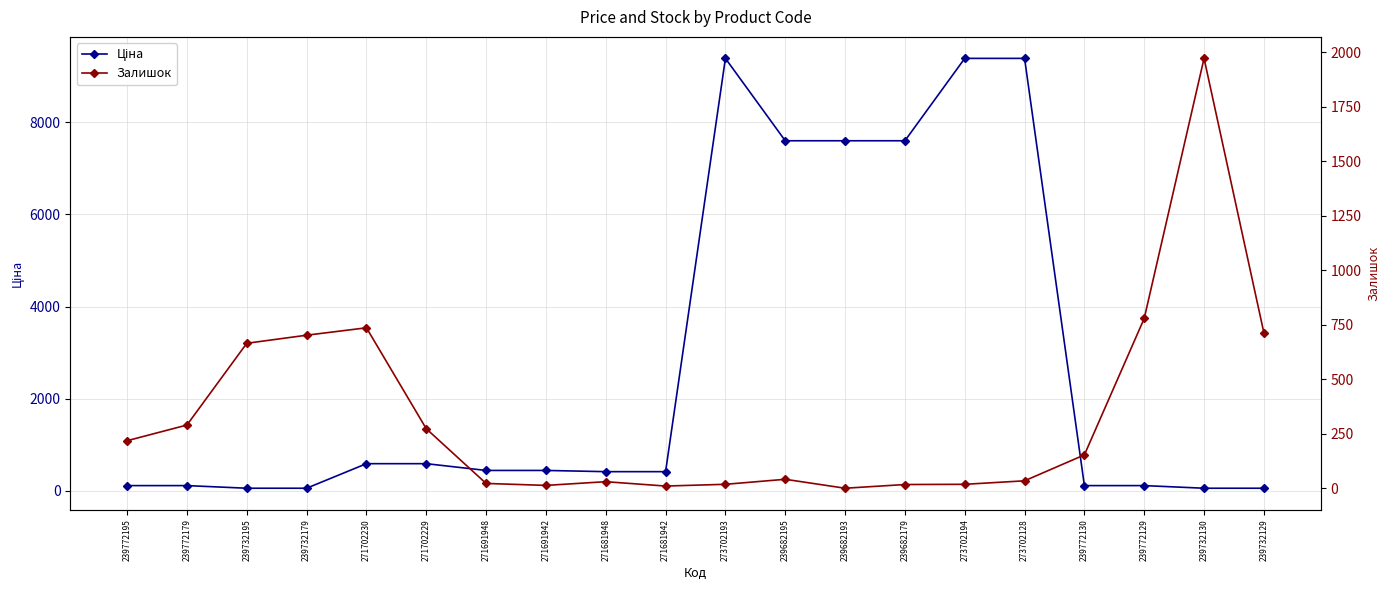

What is the value of the Залишок point at the 4th from the left?

702.0